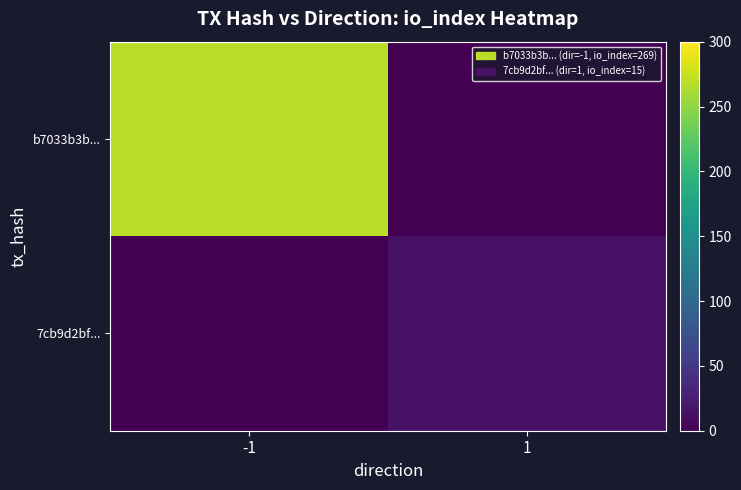

At which category does the chart reach its peak across all series?

-1